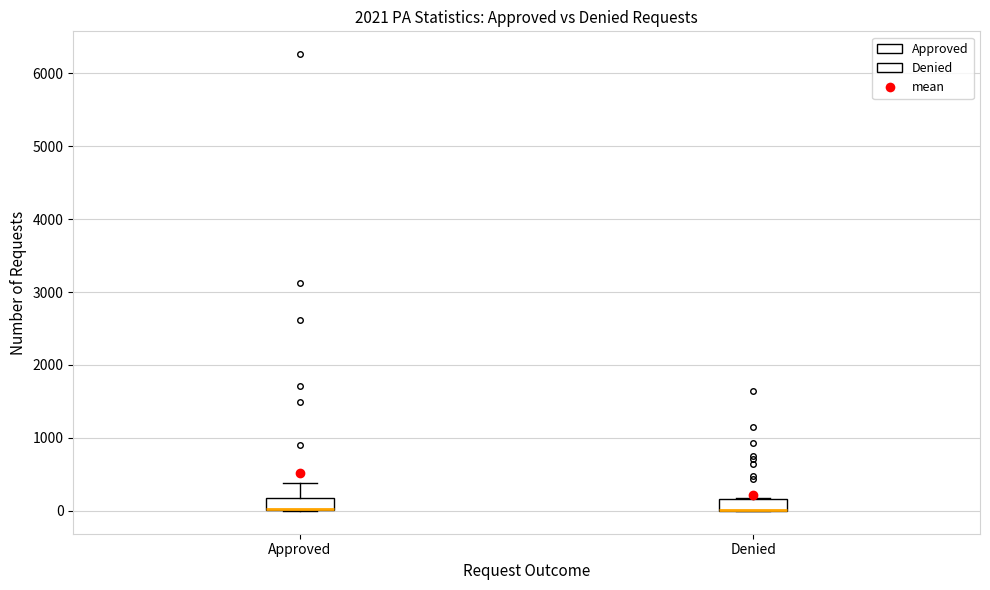

Reading left to right, transcribe this box plot: for each box, give where its median line is, the range the box spans, and where its two whiskers end, as read against the y-axis. The values are not printed on the chart, so give them approximately, as read against the axis.

Approved: median 0 (drawn on the box's lower edge), box 0 to 200, whiskers 0 to 400
Denied: median 0 (drawn on the box's lower edge), box 0 to 200, whiskers 0 to 200